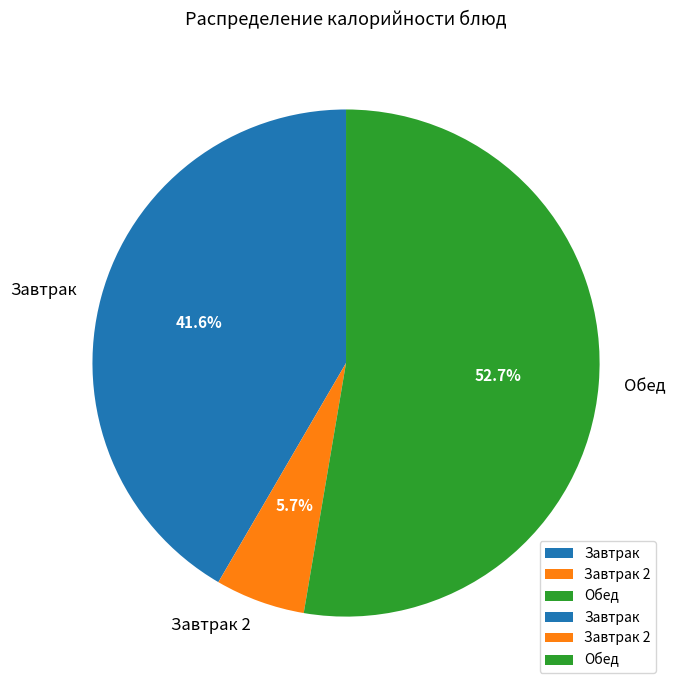

Rank the categories by value from lowest to highest.

Завтрак 2, Завтрак, Обед